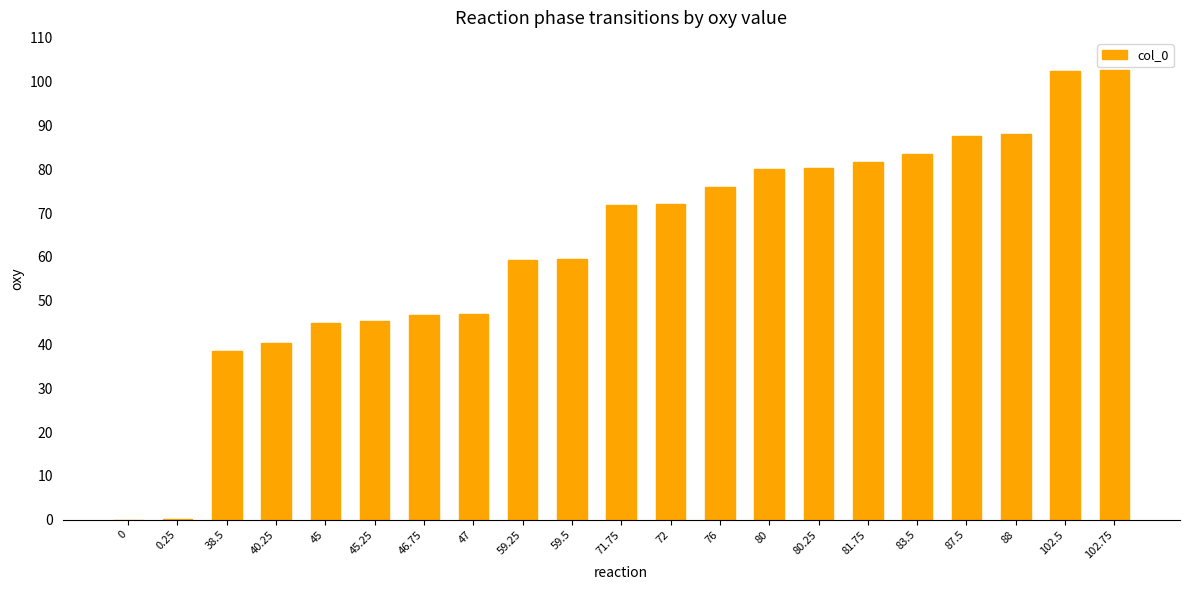

What is the sum of all values?

1307.8